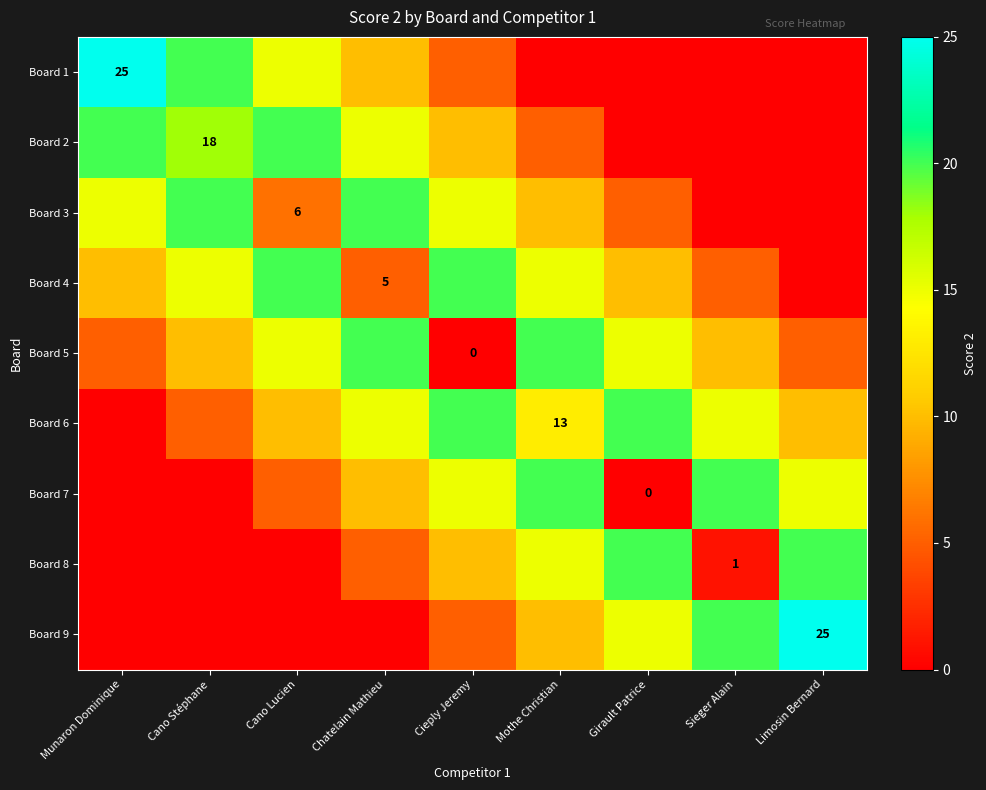

Where is Board 1 nearest to the value 12?

Chatelain Mathieu